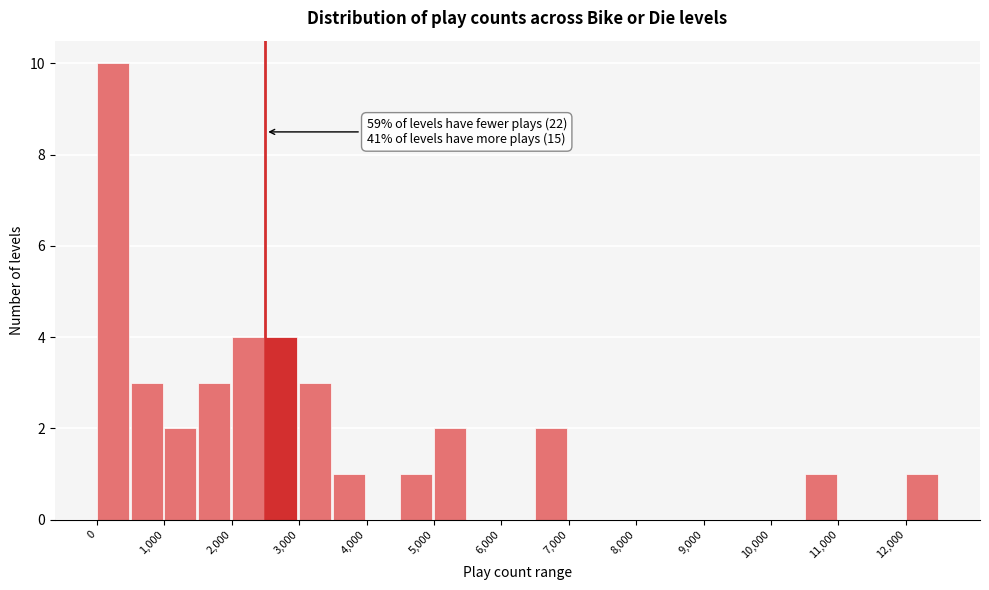

Which range on the x-axis has the tallest bar?

0 to 500